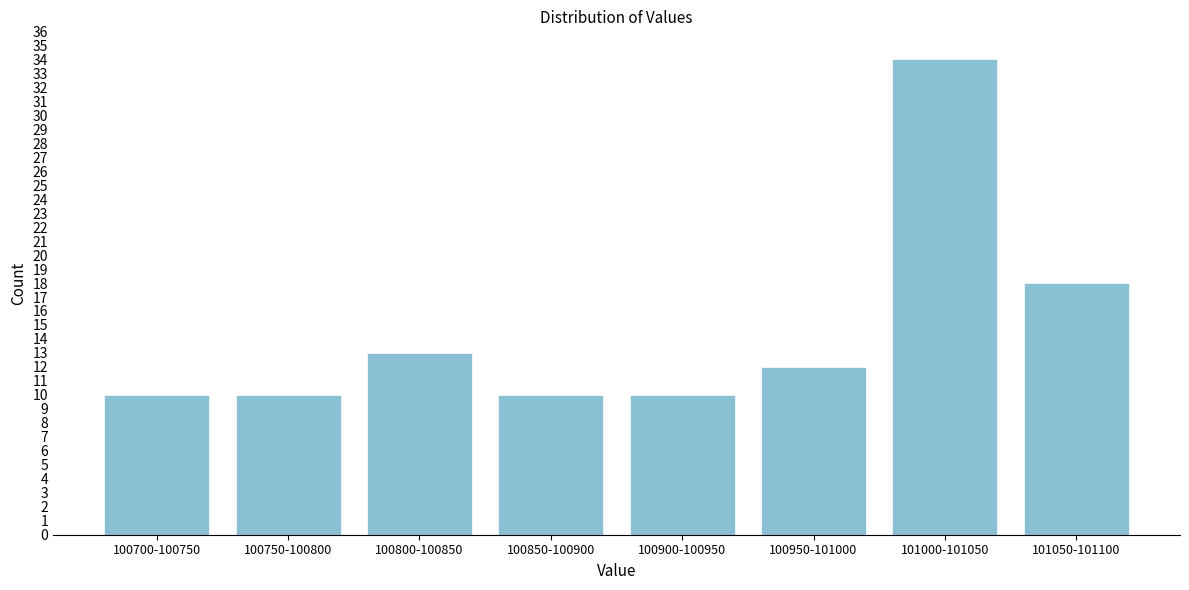

Reading left to right, list all the values displayed in this chart.

100700-100750=10	100750-100800=10	100800-100850=13	100850-100900=10	100900-100950=10	100950-101000=12	101000-101050=34	101050-101100=18